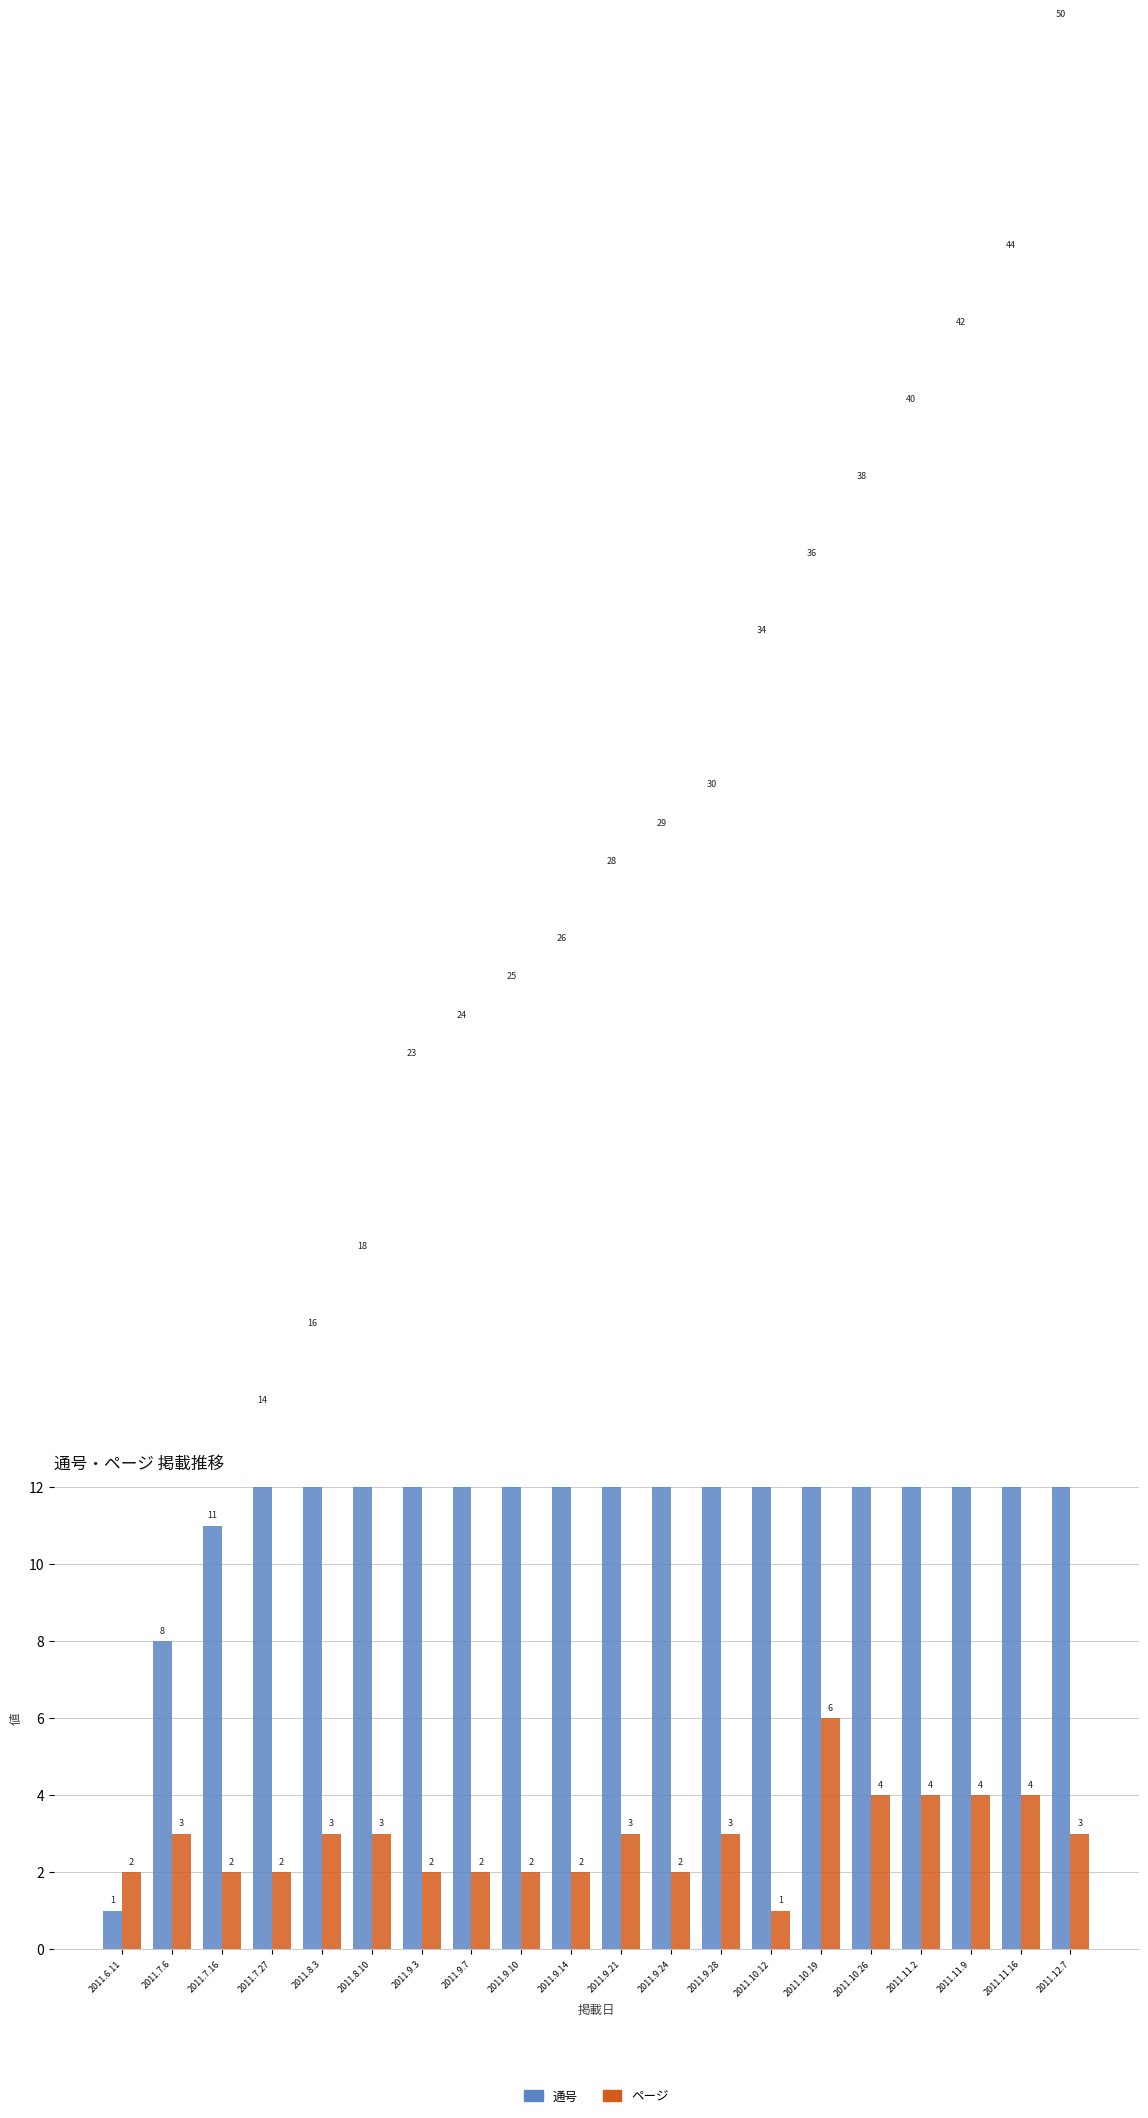

The ページ series shows 3 at 2011.10.26. True or false?

False